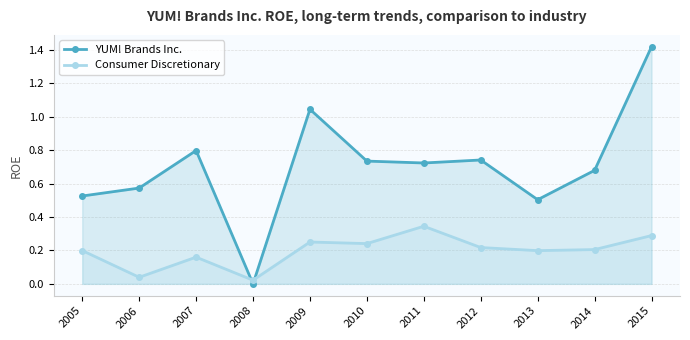

What is the difference between the maximum and minimum values in the YUM! Brands Inc. series?

1.4